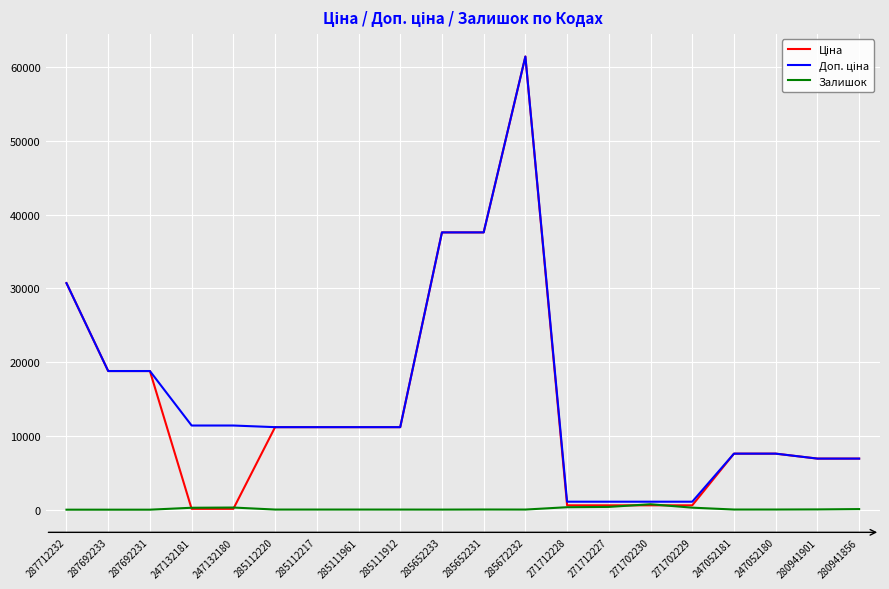

At which category does the chart reach its peak across all series?

285672232